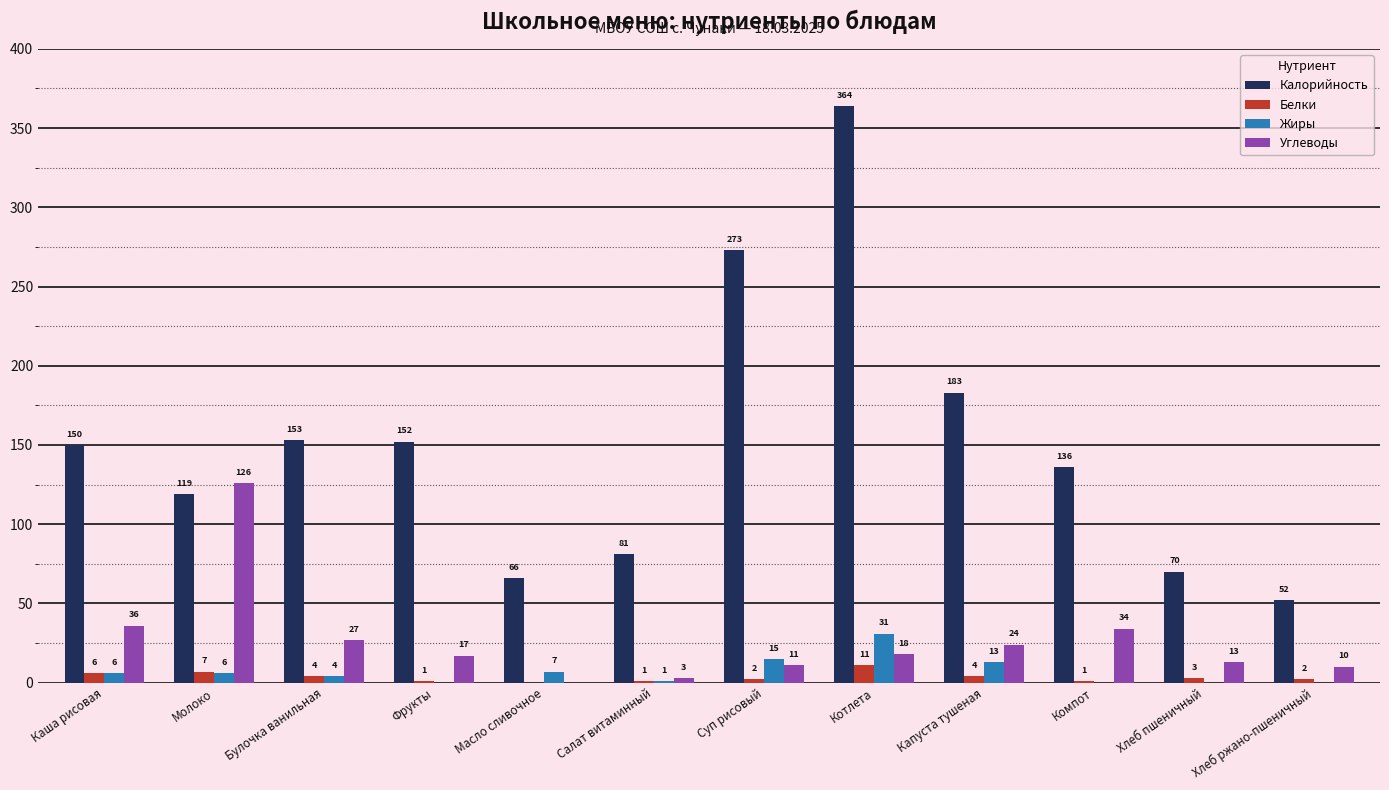

Is it true that Белки equals 11 at Котлета?

True